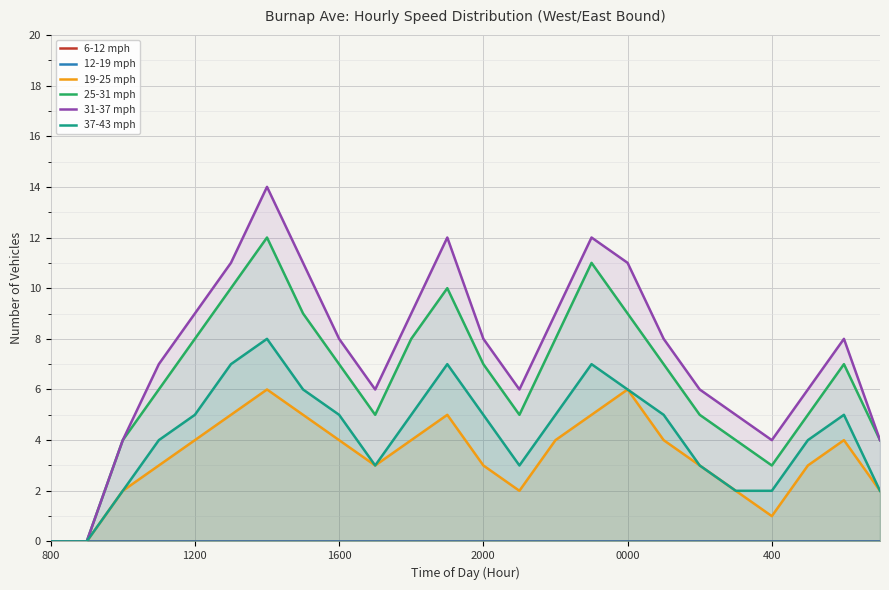

Is it true that 25-31 mph equals 7 at 1600?

True